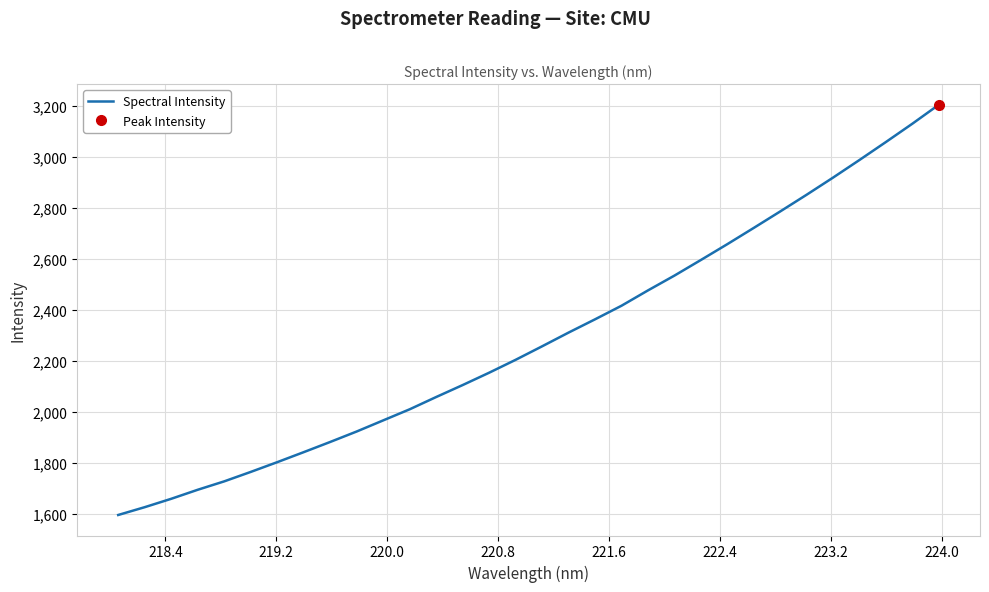

What is the minimum value for Spectral Intensity?

1596.9